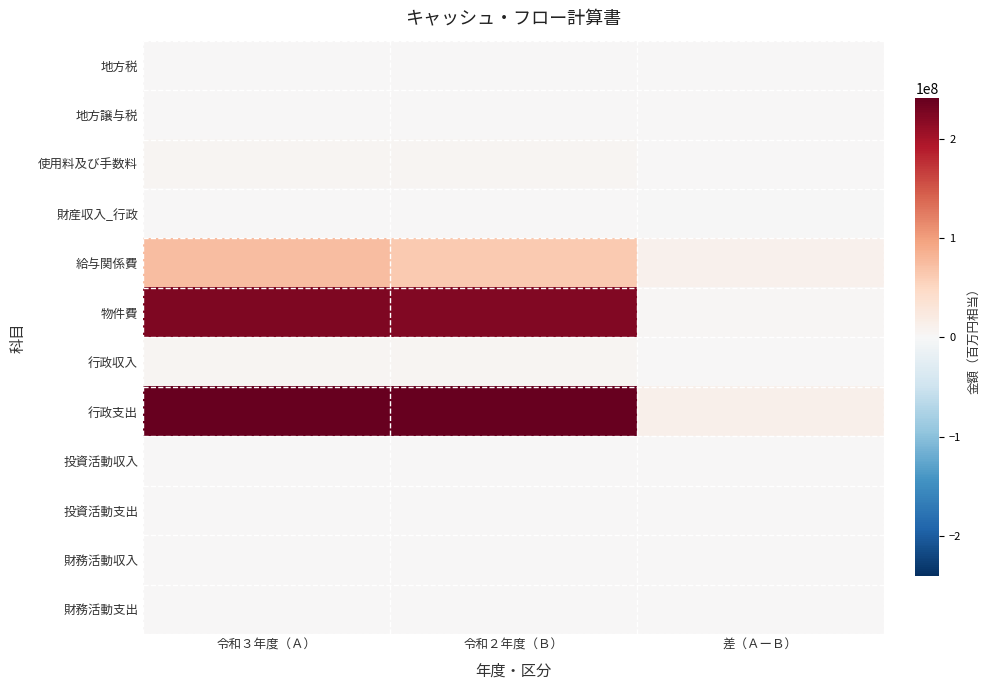

How many series are shown in this chart?

12